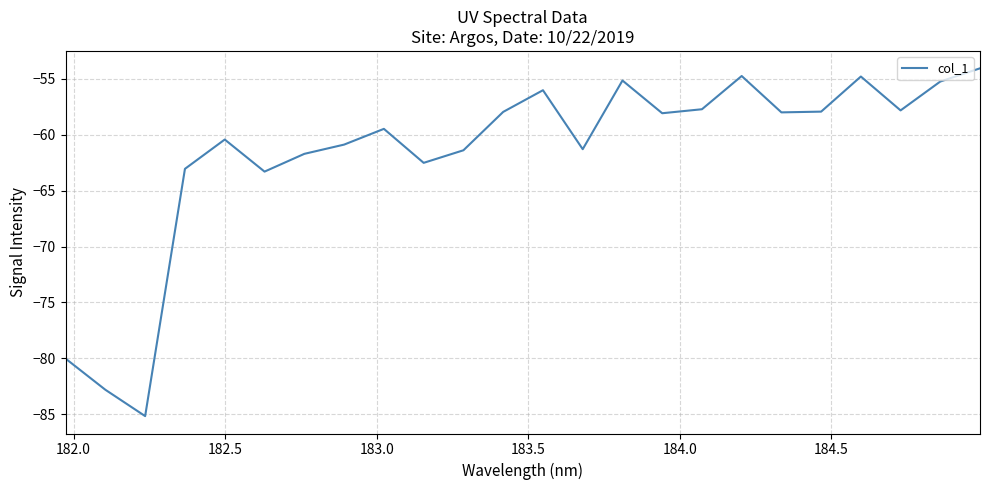

What is the difference between the maximum and minimum values?

31.1